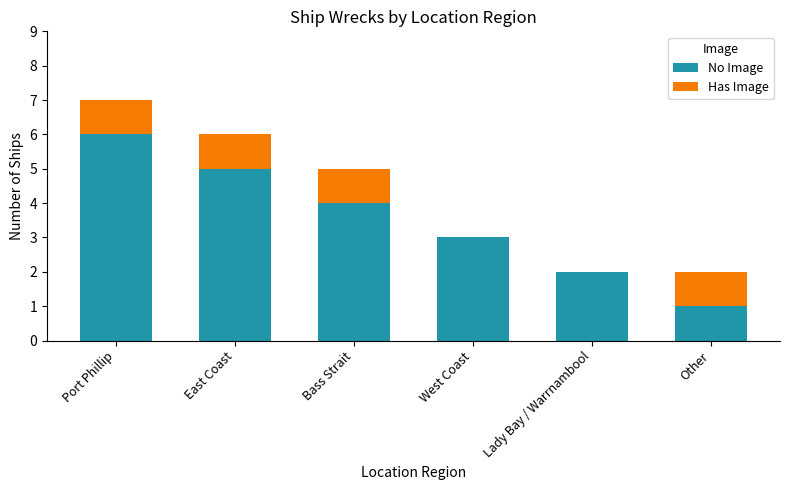

What is the highest value of the No Image series?

6